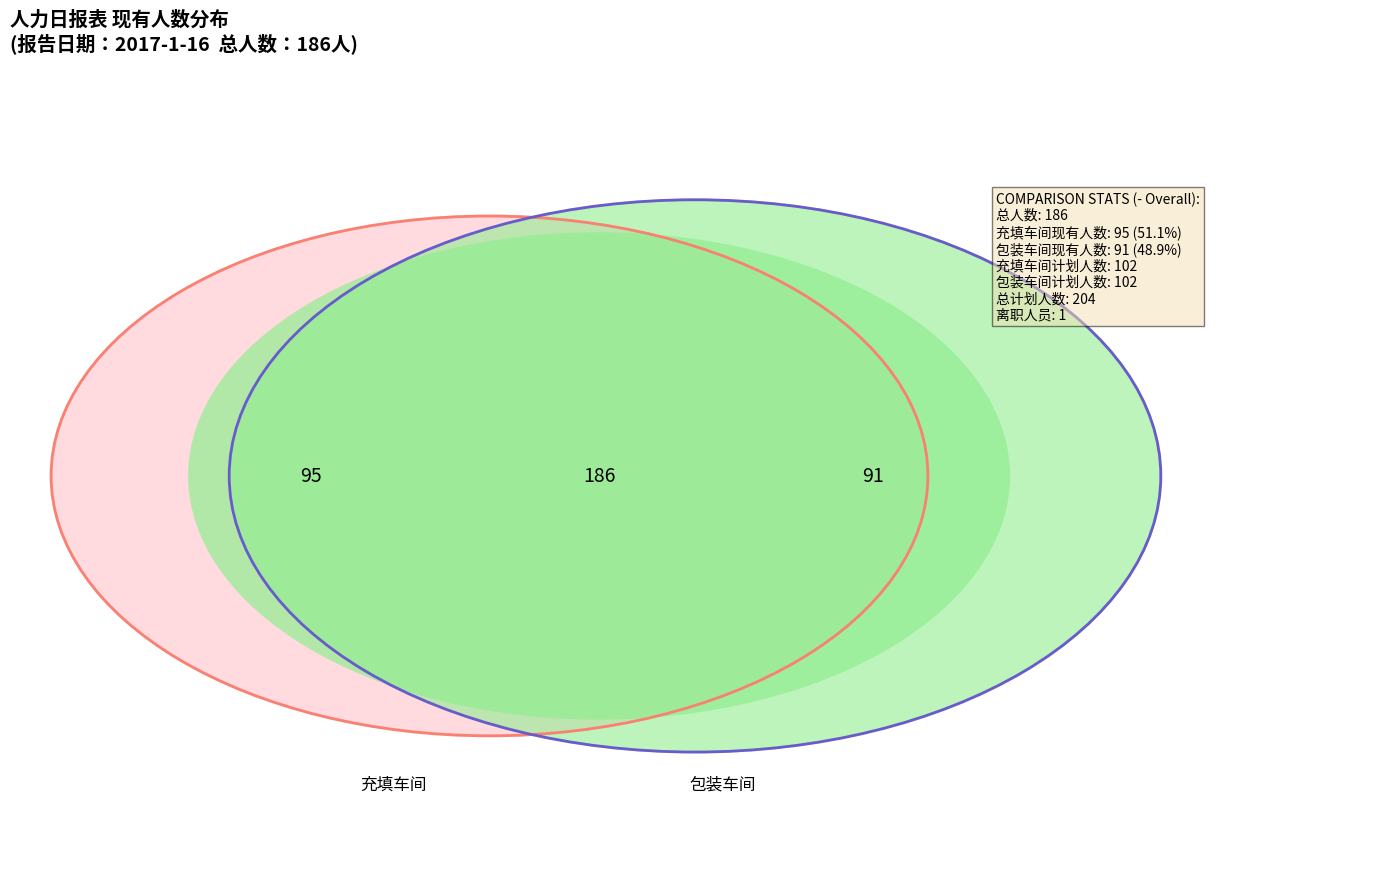

To the nearest percent, what is the average slice percentage?

50%